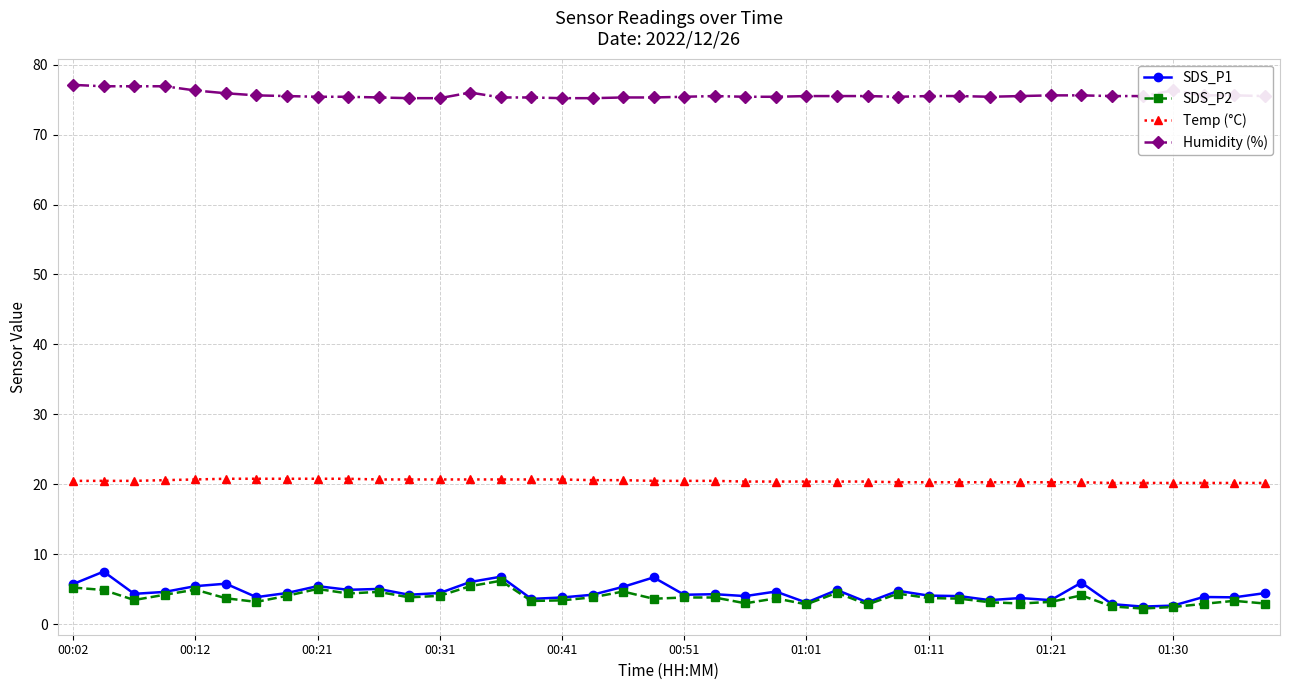

Which series has the largest total across all categories?

Humidity (%)